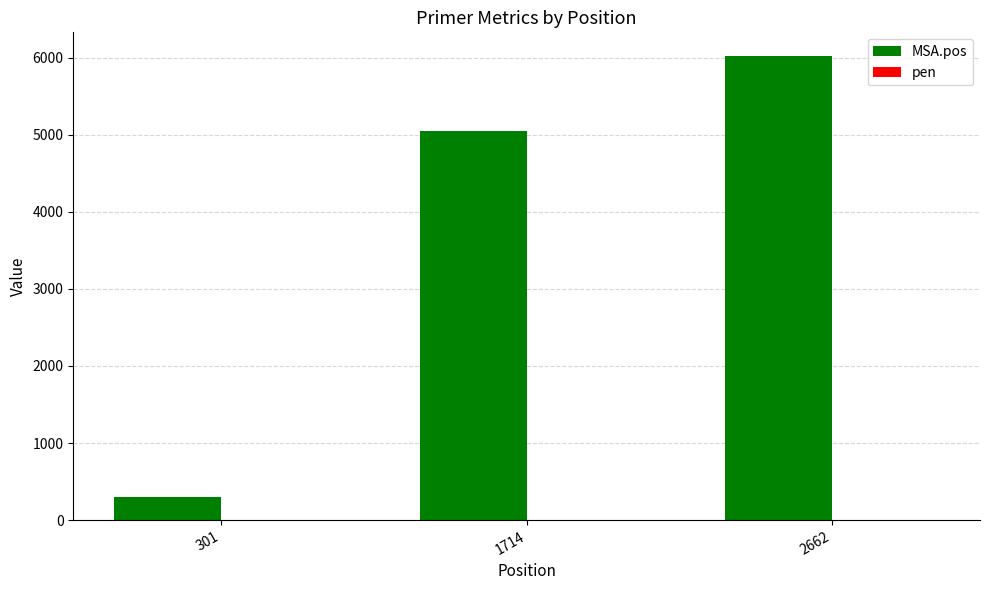

Which series has the largest total across all categories?

MSA.pos